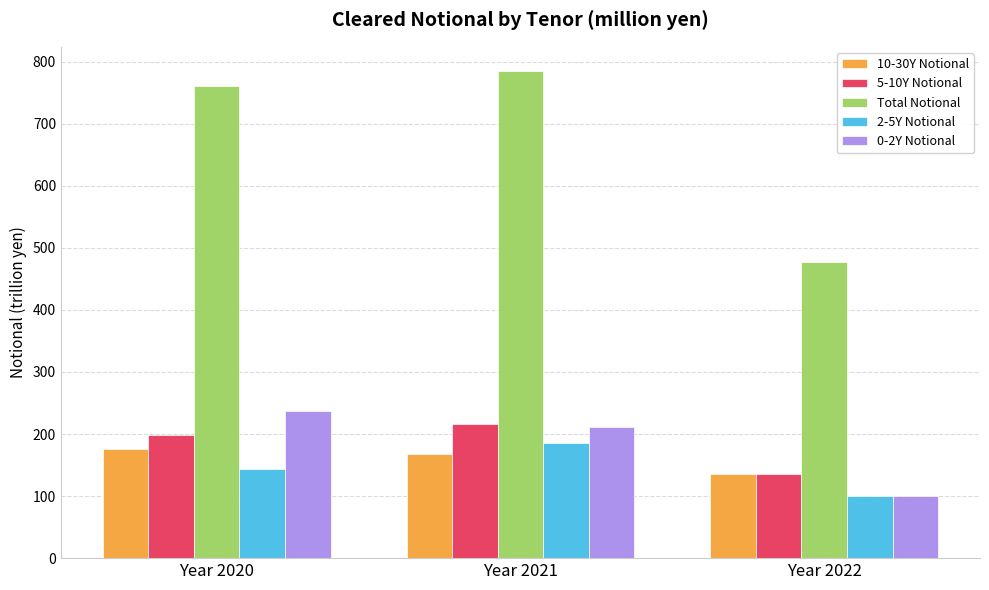

What are all the series names shown in the legend?

10-30Y Notional, 5-10Y Notional, Total Notional, 2-5Y Notional, 0-2Y Notional